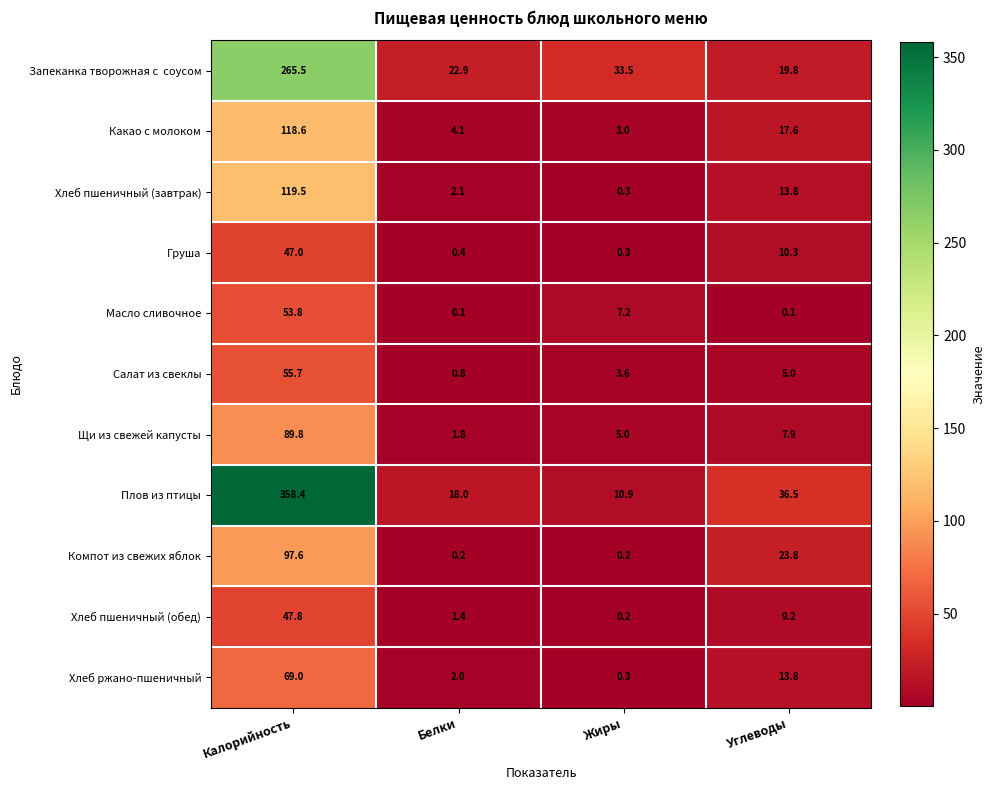

Is it true that Масло сливочное equals 25.2 at Калорийность?

False